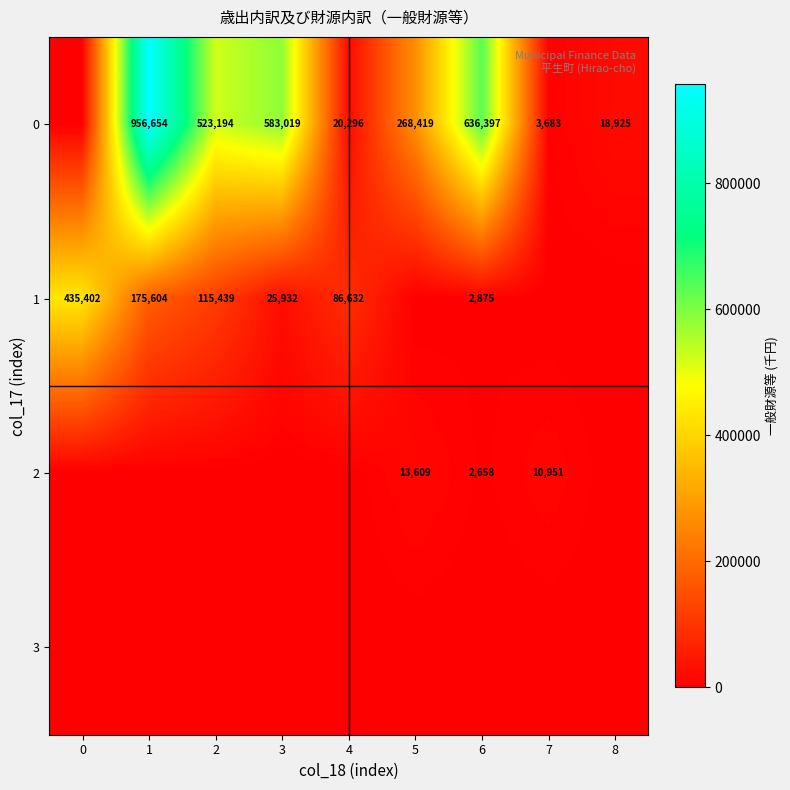

The value of 2 at 7 is 5937. True or false?

False